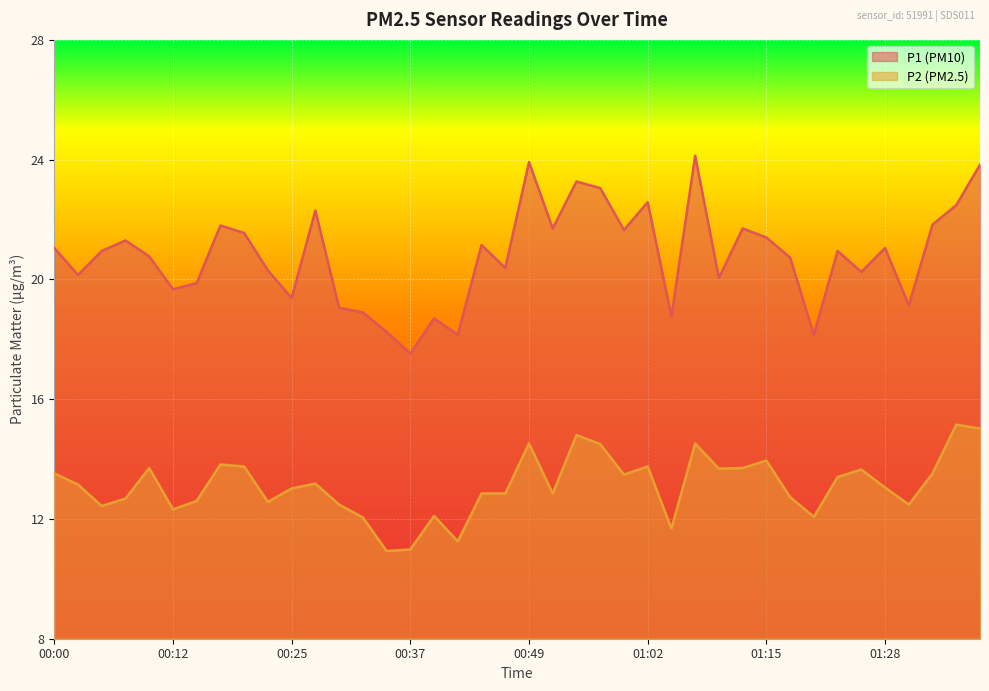

True or false: P2 and P1 cross at least once.

False